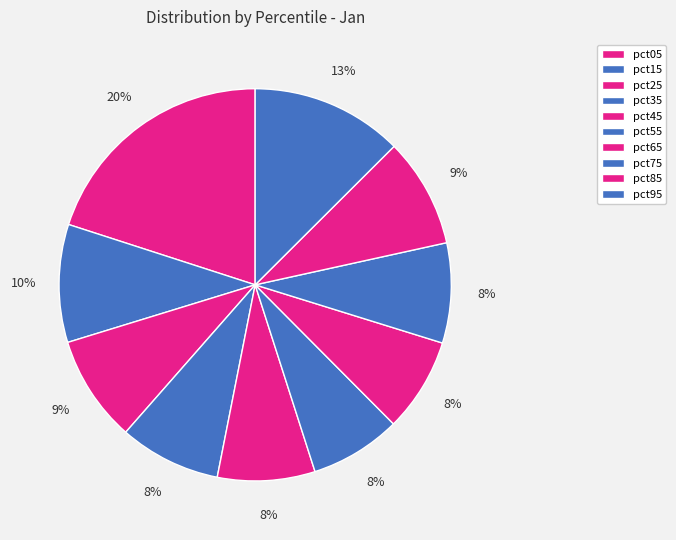

The pct25 slice represents 9% of the pie. True or false?

True